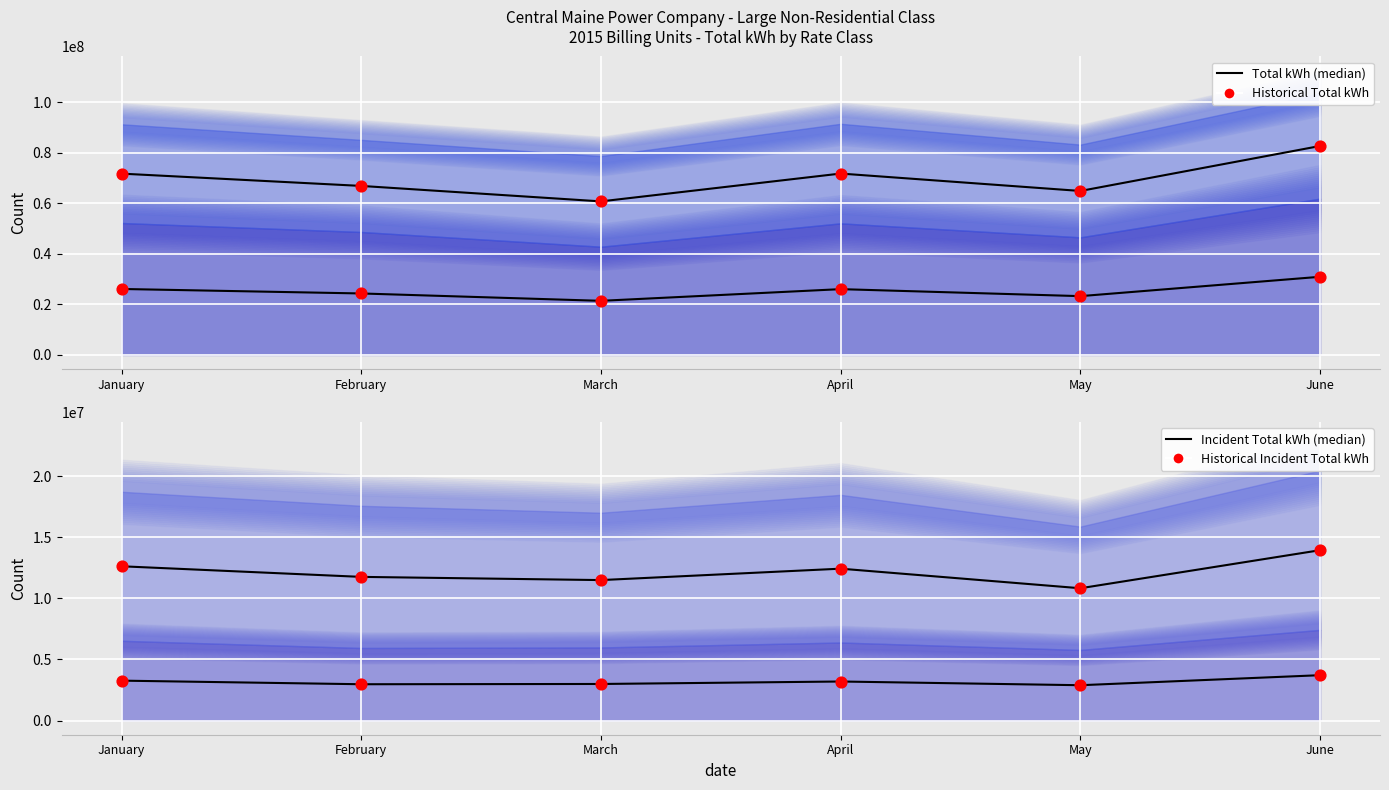

Which series reaches the maximum Y coordinate?

LGS-P Total kWh